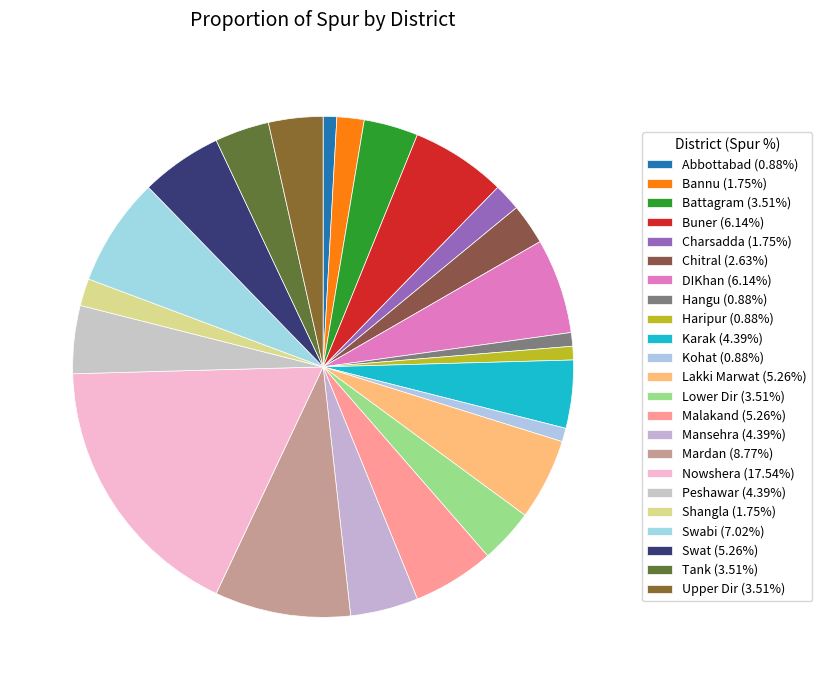

How many segments does this pie chart have?

23